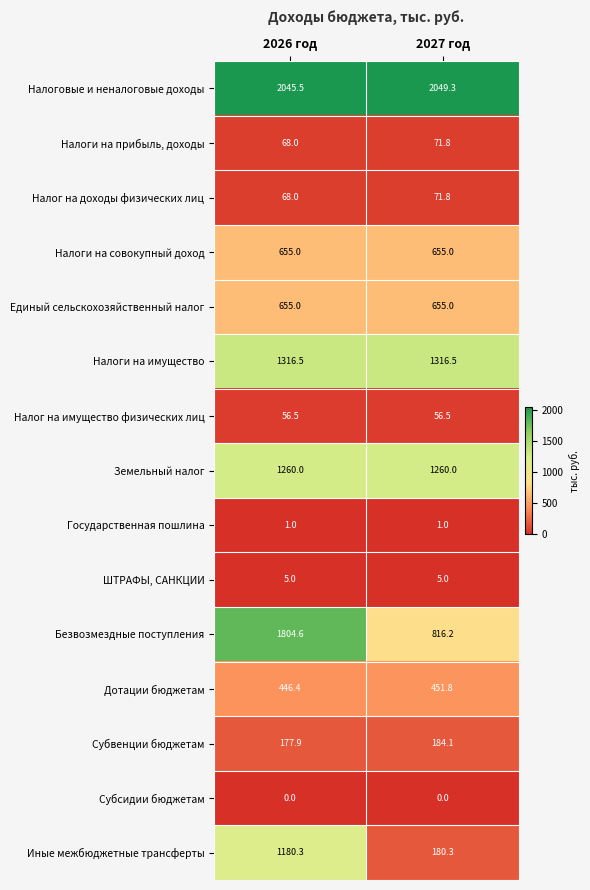

Reading left to right, transcribe all the data shown in this chart.

Налоговые и неналоговые доходы: 2026 год=2045.5	2027 год=2049.3
Налоги на прибыль, доходы: 2026 год=68.0	2027 год=71.8
Налог на доходы физических лиц: 2026 год=68.0	2027 год=71.8
Налоги на совокупный доход: 2026 год=655.0	2027 год=655.0
Единый сельскохозяйственный налог: 2026 год=655.0	2027 год=655.0
Налоги на имущество: 2026 год=1316.5	2027 год=1316.5
Налог на имущество физических лиц: 2026 год=56.5	2027 год=56.5
Земельный налог: 2026 год=1260.0	2027 год=1260.0
Государственная пошлина: 2026 год=1.0	2027 год=1.0
ШТРАФЫ, САНКЦИИ: 2026 год=5.0	2027 год=5.0
Безвозмездные поступления: 2026 год=1804.6	2027 год=816.2
Дотации бюджетам: 2026 год=446.4	2027 год=451.8
Субвенции бюджетам: 2026 год=177.9	2027 год=184.1
Субсидии бюджетам: 2026 год=0.0	2027 год=0.0
Иные межбюджетные трансферты: 2026 год=1180.3	2027 год=180.3